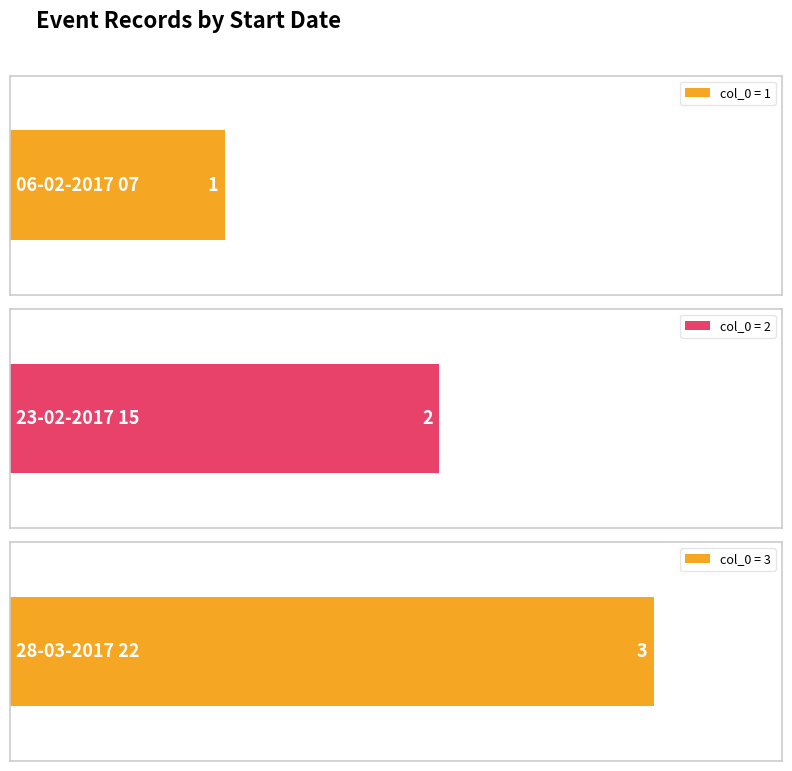

Which has a higher value, 23-02-2017 15 or 06-02-2017 07?

23-02-2017 15